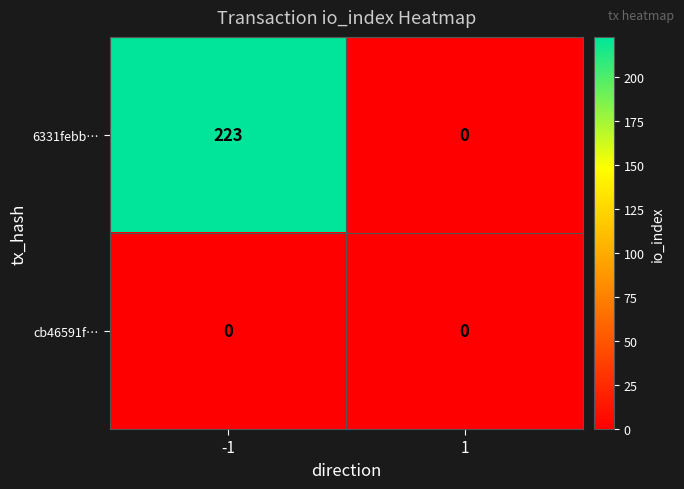

At which category is the sum across all series the highest?

-1